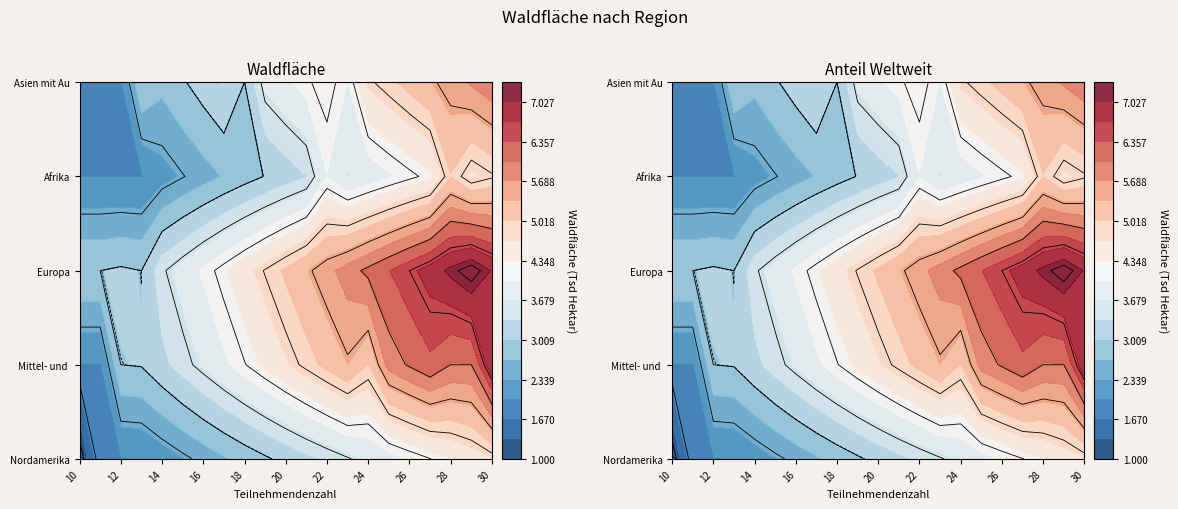

Rank the series by their maximum value, from highest to lowest.

Europa, Mittel- und Südamerika, Asien mit Australien/ Ozeanien, Afrika, Nordamerika